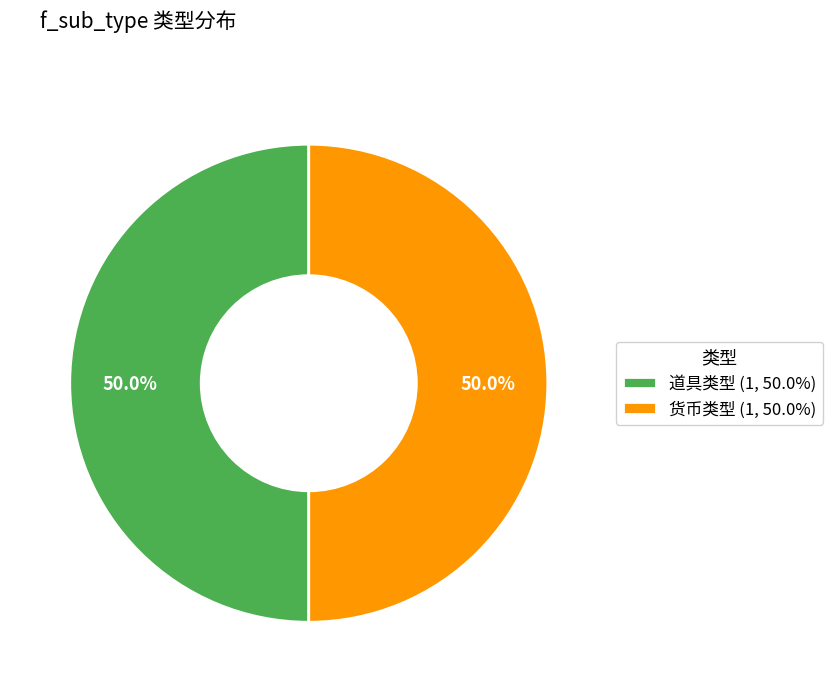

Approximately how many times larger is the value at 道具类型 (1, 50.0%) compared to 货币类型 (1, 50.0%)?

1.0